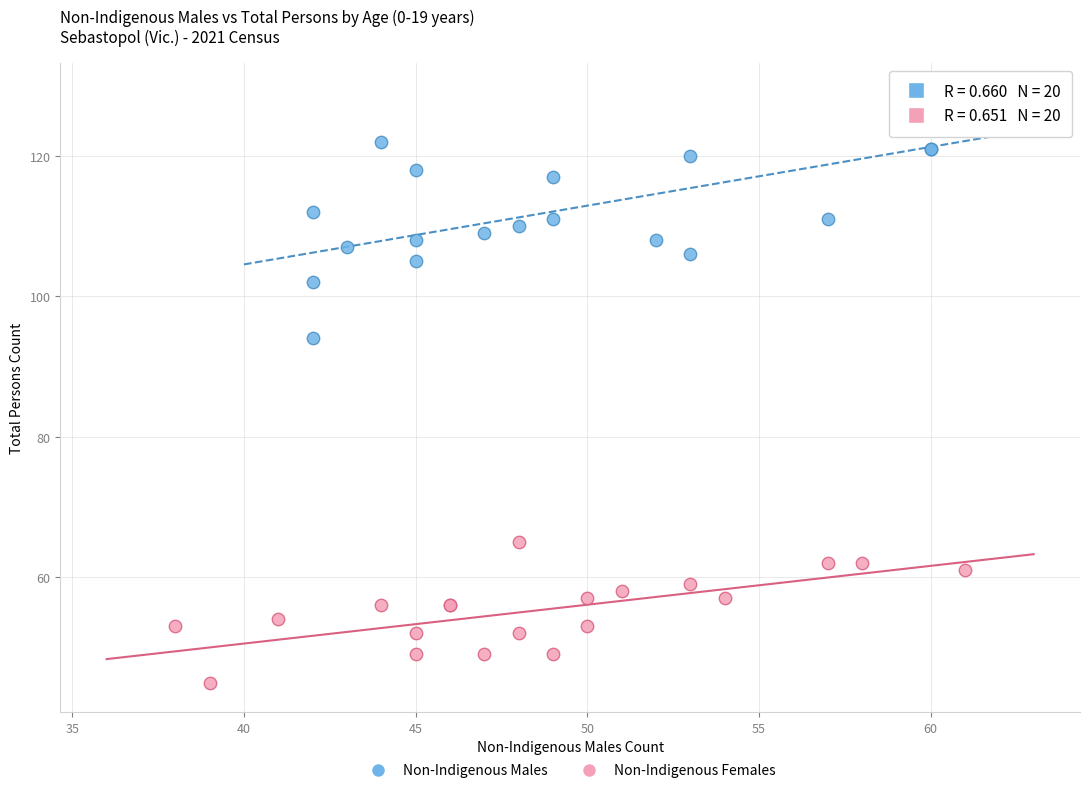

Which series reaches the minimum Y coordinate?

Non-Indigenous Females